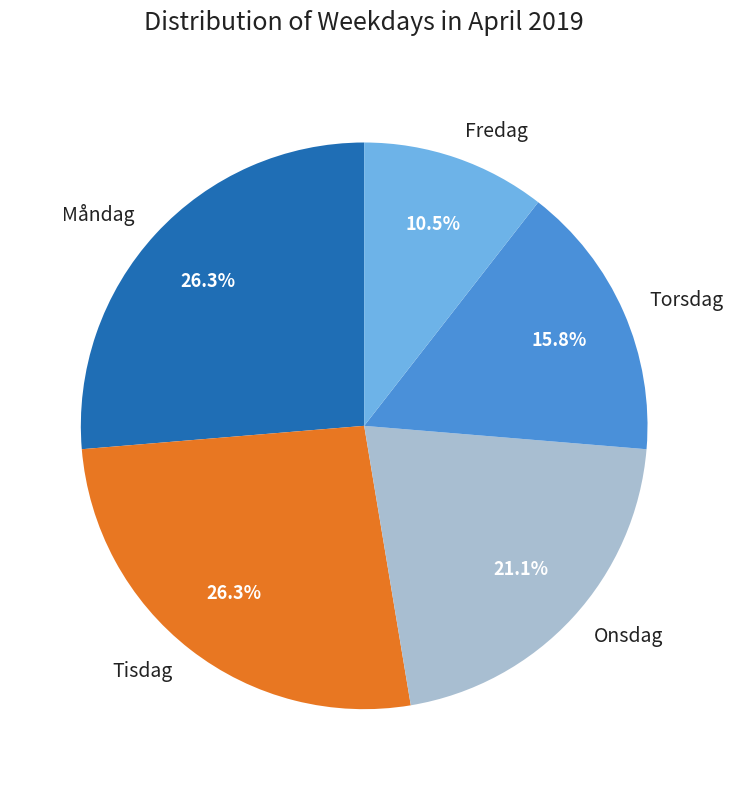

Which category has the smallest portion of the pie?

Fredag